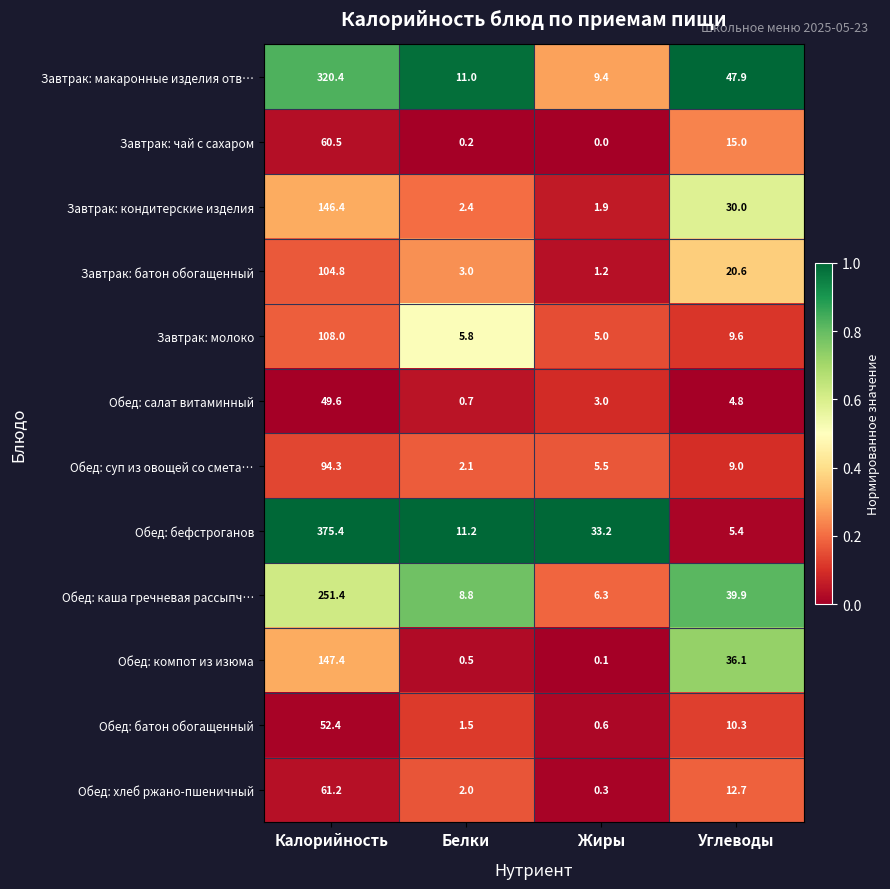

The value of Завтрак: батон обогащенный at Калорийность is 71.8. True or false?

False